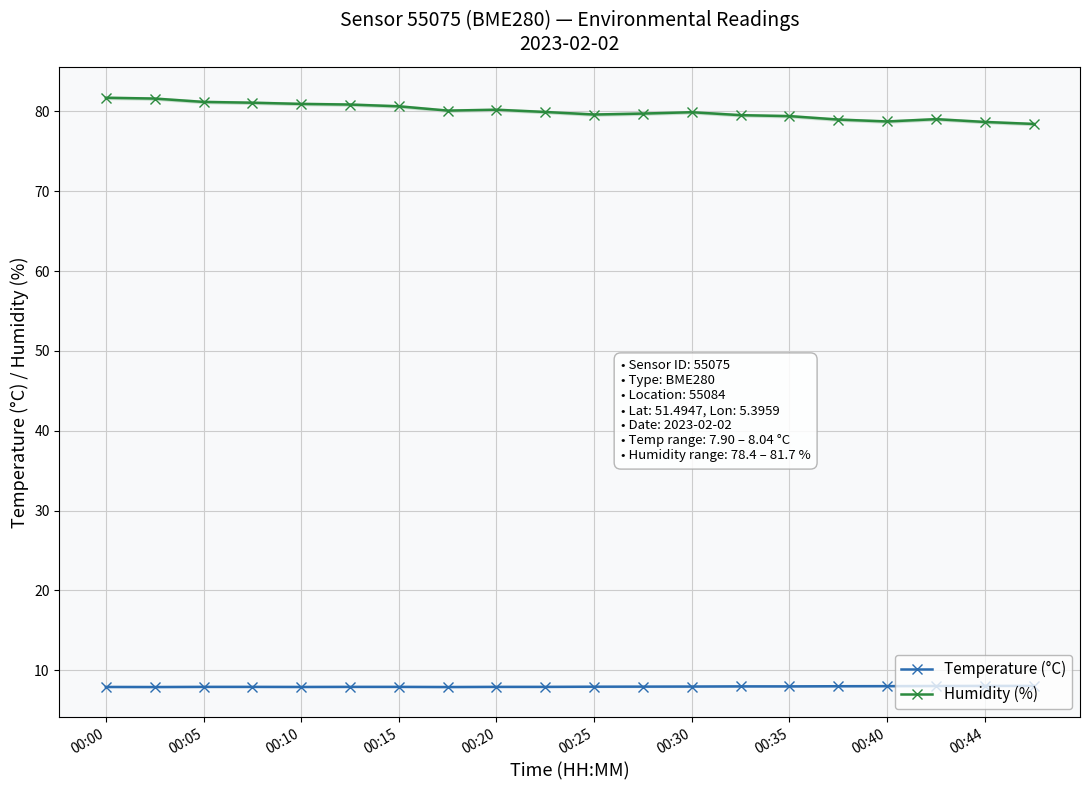

What is the value of the Temperature (°C) point at the 17th from the left?

8.0